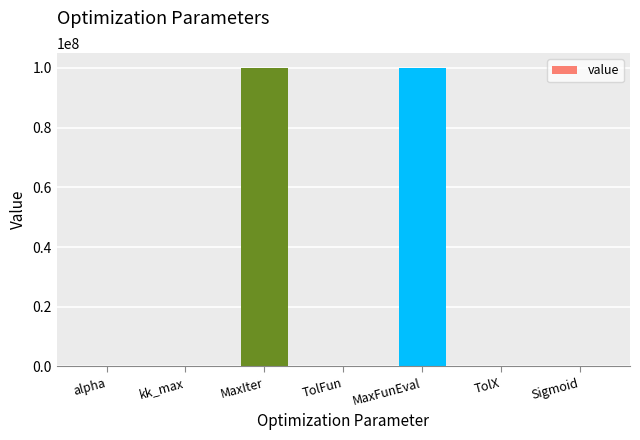

Which has a higher value, MaxFunEval or TolX?

MaxFunEval